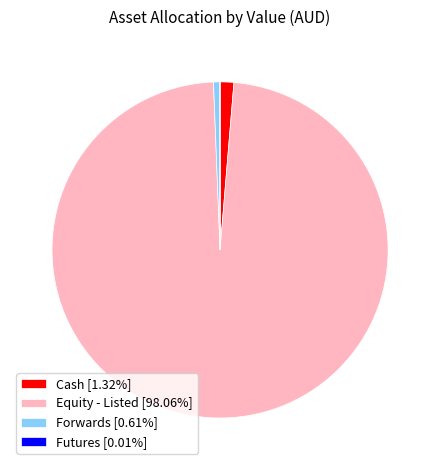

Combined, do Equity - Listed [98.06%] and Cash [1.32%] account for over 50%?

Yes